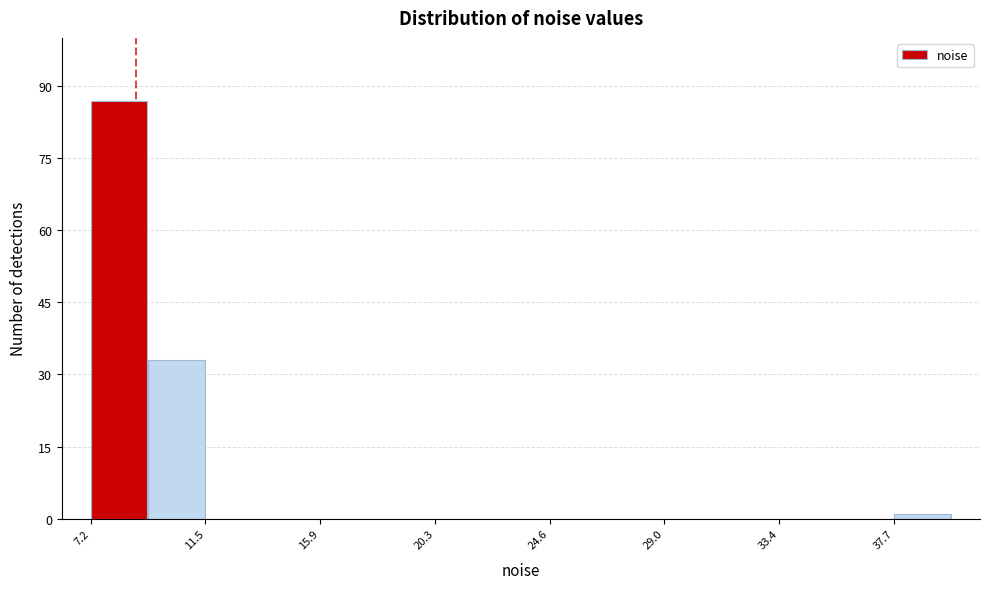

Reading left to right, list every bar in this chart as the range it spans on the x-axis followed by its height. Neither the bar edges nor the heights are printed on the chart, so give them approximately, as read against the axes.

7.0 to 9.5: 88
9.5 to 11.5: 34
11.5 to 13.5: 0
13.5 to 16.0: 0
16.0 to 18.0: 0
18.0 to 20.5: 0
20.5 to 22.5: 0
22.5 to 24.5: 0
24.5 to 27.0: 0
27.0 to 29.0: 0
29.0 to 31.0: 0
31.0 to 33.5: 0
33.5 to 35.5: 0
35.5 to 37.5: 0
37.5 to 40.0: under 2